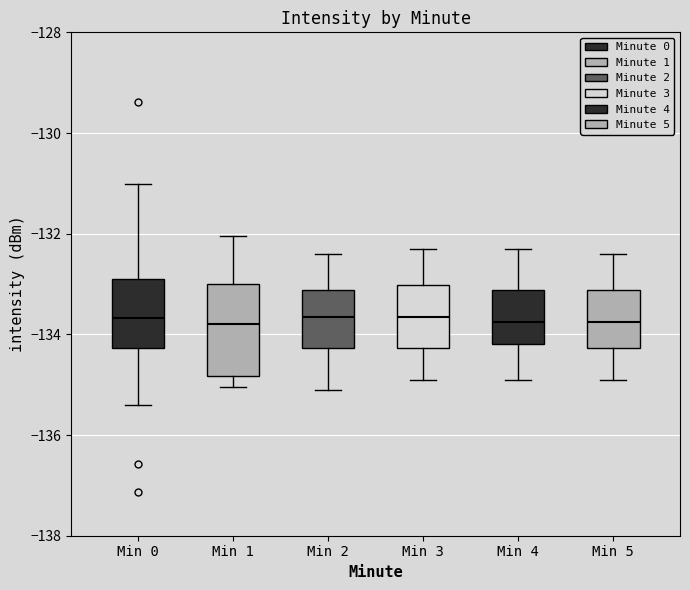

Reading left to right, read every box against the y-axis: the position of its median line, the range the box covers, and the ends of its whiskers. The values are not printed on the chart, so give them approximately, as read against the axis.

Min 0: median -133.6, box -134.2 to -132.8, whiskers -135.4 to -131.0
Min 1: median -133.8, box -134.8 to -133.0, whiskers -135.0 to -132.0
Min 2: median -133.6, box -134.2 to -133.2, whiskers -135.0 to -132.4
Min 3: median -133.6, box -134.2 to -133.0, whiskers -134.8 to -132.2
Min 4: median -133.8, box -134.2 to -133.2, whiskers -134.8 to -132.2
Min 5: median -133.8, box -134.2 to -133.2, whiskers -134.8 to -132.4